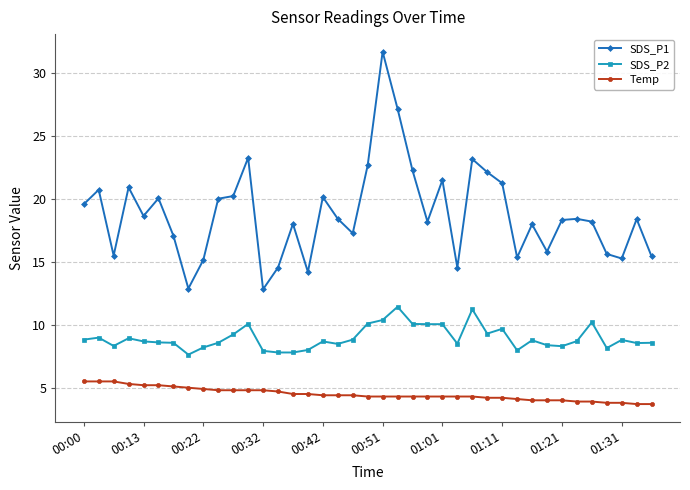

Which series has the widest spread of values?

SDS_P1